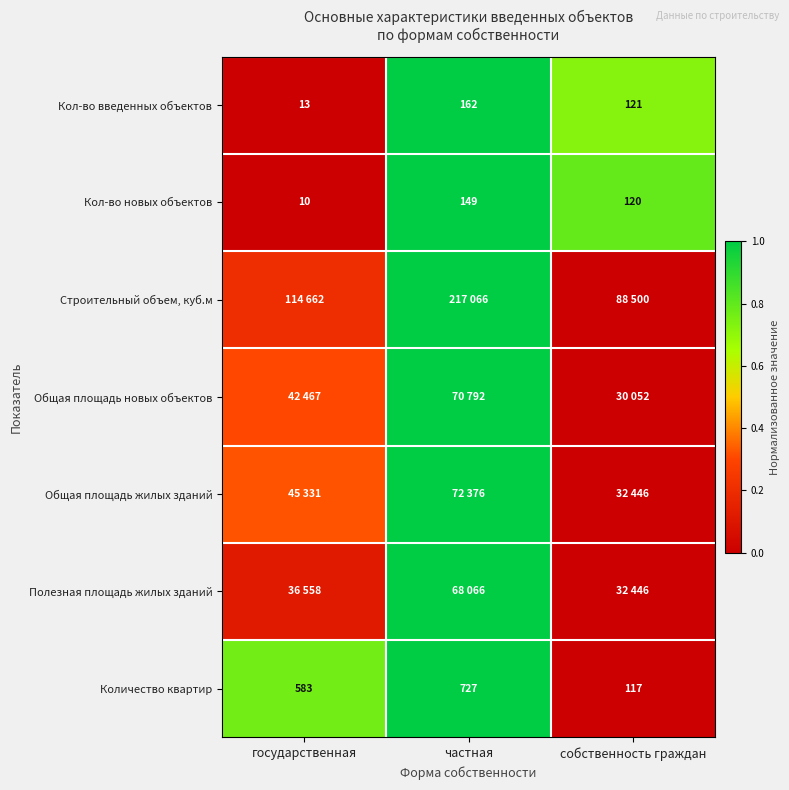

Rank the categories by Количество квартир value from highest to lowest.

частная, государственная, собственность граждан